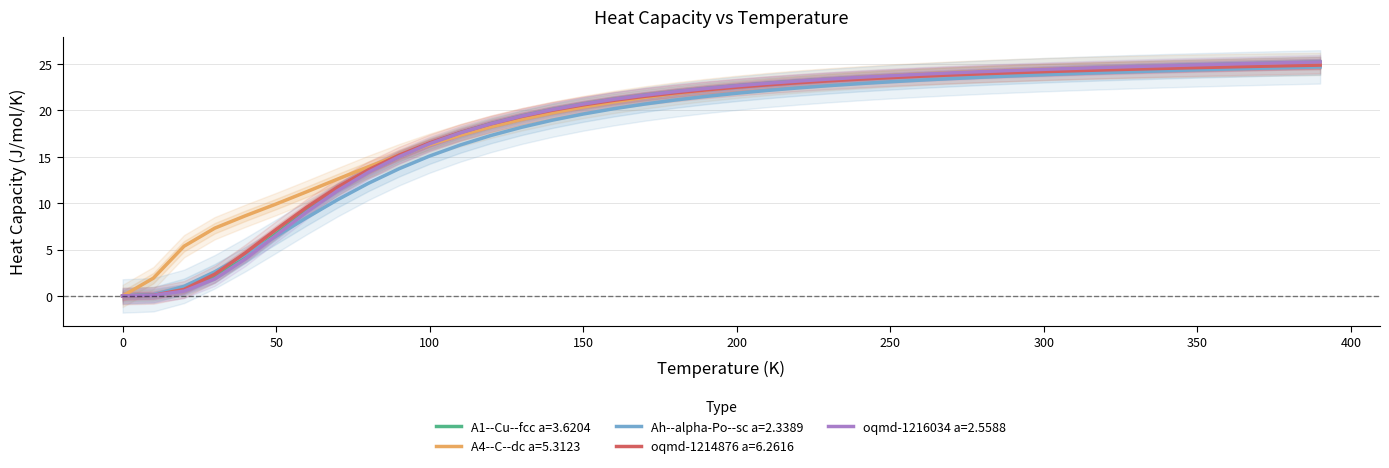

Is it true that A1--Cu--fcc a=3.6204 equals 23.7 at 250?

True